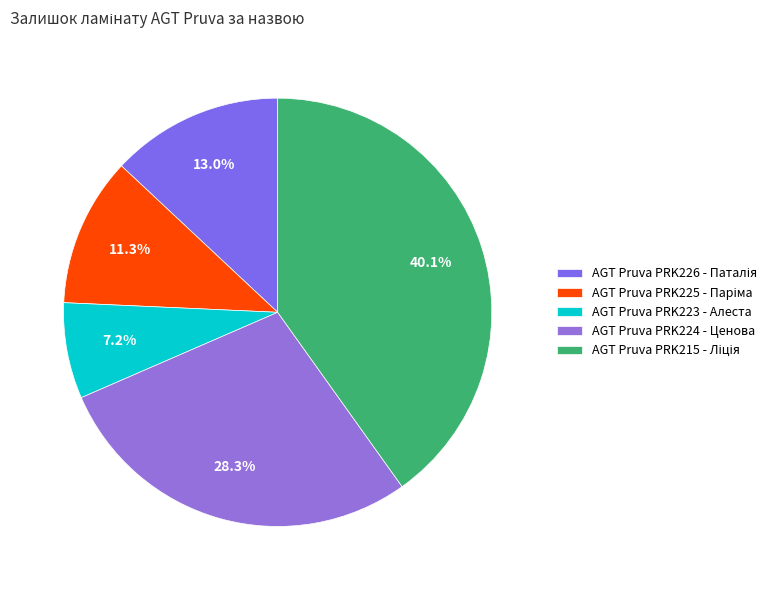

To the nearest percent, what is the average slice percentage?

20%